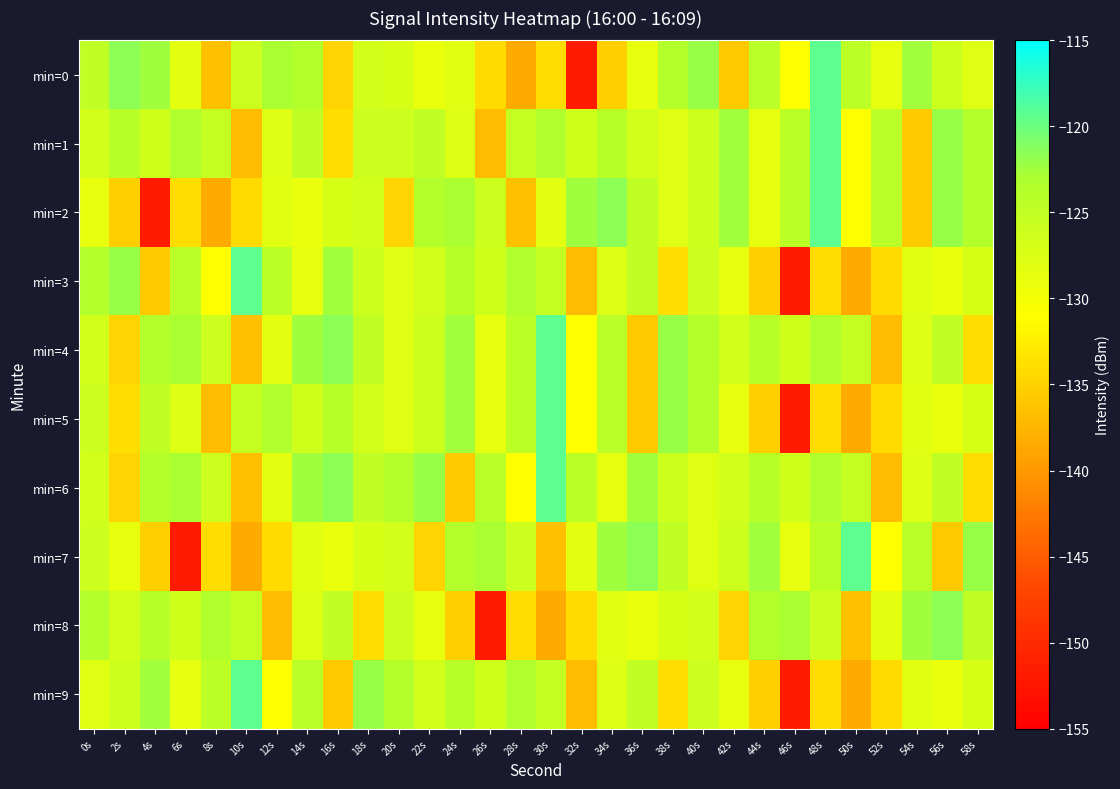

Reading left to right, what are all the values shown in this chart?

min=0: 0s=-124.8	2s=-121.5	4s=-122.4	6s=-128.3	8s=-136.5	10s=-126.0	12s=-122.9	14s=-123.6	16s=-134.8	18s=-126.6	20s=-127.1	22s=-129.1	24s=-128.2	26s=-134.2	28s=-138.5	30s=-133.9	32s=-151.9	34s=-135.2	36s=-128.7	38s=-123.5	40s=-122.1	42s=-135.7	44s=-124.3	46s=-130.9	48s=-119.4	50s=-124.6	52s=-128.5	54s=-122.6	56s=-126.1	58s=-127.9
min=1: 0s=-126.6	2s=-124.1	4s=-126.3	6s=-123.5	8s=-125.3	10s=-136.9	12s=-127.7	14s=-125.0	16s=-133.9	18s=-126.1	20s=-126.1	22s=-125.0	24s=-127.7	26s=-136.9	28s=-125.3	30s=-123.5	32s=-126.3	34s=-124.1	36s=-126.6	38s=-127.9	40s=-126.1	42s=-122.6	44s=-128.5	46s=-124.6	48s=-119.4	50s=-130.9	52s=-124.3	54s=-135.7	56s=-122.1	58s=-123.5
min=2: 0s=-128.7	2s=-135.2	4s=-151.9	6s=-133.9	8s=-138.5	10s=-134.2	12s=-128.2	14s=-129.1	16s=-127.1	18s=-126.6	20s=-134.8	22s=-123.6	24s=-122.9	26s=-126.0	28s=-136.5	30s=-128.3	32s=-122.4	34s=-121.5	36s=-124.8	38s=-127.9	40s=-126.1	42s=-122.6	44s=-128.5	46s=-124.6	48s=-119.4	50s=-130.9	52s=-124.3	54s=-135.7	56s=-122.1	58s=-123.5
min=3: 0s=-123.5	2s=-122.1	4s=-135.7	6s=-124.3	8s=-130.9	10s=-119.4	12s=-124.6	14s=-128.5	16s=-122.6	18s=-126.1	20s=-127.9	22s=-126.6	24s=-124.1	26s=-126.3	28s=-123.5	30s=-125.3	32s=-136.9	34s=-127.7	36s=-125.0	38s=-133.9	40s=-126.1	42s=-128.7	44s=-135.2	46s=-151.9	48s=-133.9	50s=-138.5	52s=-134.2	54s=-128.2	56s=-129.1	58s=-127.1
min=4: 0s=-126.6	2s=-134.8	4s=-123.6	6s=-122.9	8s=-126.0	10s=-136.5	12s=-128.3	14s=-122.4	16s=-121.5	18s=-124.8	20s=-127.9	22s=-126.1	24s=-122.6	26s=-128.5	28s=-124.6	30s=-119.4	32s=-130.9	34s=-124.3	36s=-135.7	38s=-122.1	40s=-123.5	42s=-126.6	44s=-124.1	46s=-126.3	48s=-123.5	50s=-125.3	52s=-136.9	54s=-127.7	56s=-125.0	58s=-133.9
min=5: 0s=-126.1	2s=-133.9	4s=-125.0	6s=-127.7	8s=-136.9	10s=-125.3	12s=-123.5	14s=-126.3	16s=-124.1	18s=-126.6	20s=-127.9	22s=-126.1	24s=-122.6	26s=-128.5	28s=-124.6	30s=-119.4	32s=-130.9	34s=-124.3	36s=-135.7	38s=-122.1	40s=-123.5	42s=-128.7	44s=-135.2	46s=-151.9	48s=-133.9	50s=-138.5	52s=-134.2	54s=-128.2	56s=-129.1	58s=-127.1
min=6: 0s=-126.6	2s=-134.8	4s=-123.6	6s=-122.9	8s=-126.0	10s=-136.5	12s=-128.3	14s=-122.4	16s=-121.5	18s=-124.8	20s=-123.5	22s=-122.1	24s=-135.7	26s=-124.3	28s=-130.9	30s=-119.4	32s=-124.6	34s=-128.5	36s=-122.6	38s=-126.1	40s=-127.9	42s=-126.6	44s=-124.1	46s=-126.3	48s=-123.5	50s=-125.3	52s=-136.9	54s=-127.7	56s=-125.0	58s=-133.9
min=7: 0s=-126.1	2s=-128.7	4s=-135.2	6s=-151.9	8s=-133.9	10s=-138.5	12s=-134.2	14s=-128.2	16s=-129.1	18s=-127.1	20s=-126.6	22s=-134.8	24s=-123.6	26s=-122.9	28s=-126.0	30s=-136.5	32s=-128.3	34s=-122.4	36s=-121.5	38s=-124.8	40s=-127.9	42s=-126.1	44s=-122.6	46s=-128.5	48s=-124.6	50s=-119.4	52s=-130.9	54s=-124.3	56s=-135.7	58s=-122.1
min=8: 0s=-123.5	2s=-126.6	4s=-124.1	6s=-126.3	8s=-123.5	10s=-125.3	12s=-136.9	14s=-127.7	16s=-125.0	18s=-133.9	20s=-126.1	22s=-128.7	24s=-135.2	26s=-151.9	28s=-133.9	30s=-138.5	32s=-134.2	34s=-128.2	36s=-129.1	38s=-127.1	40s=-126.6	42s=-134.8	44s=-123.6	46s=-122.9	48s=-126.0	50s=-136.5	52s=-128.3	54s=-122.4	56s=-121.5	58s=-124.8
min=9: 0s=-127.9	2s=-126.1	4s=-122.6	6s=-128.5	8s=-124.6	10s=-119.4	12s=-130.9	14s=-124.3	16s=-135.7	18s=-122.1	20s=-123.5	22s=-126.6	24s=-124.1	26s=-126.3	28s=-123.5	30s=-125.3	32s=-136.9	34s=-127.7	36s=-125.0	38s=-133.9	40s=-126.1	42s=-128.7	44s=-135.2	46s=-151.9	48s=-133.9	50s=-138.5	52s=-134.2	54s=-128.2	56s=-129.1	58s=-127.1